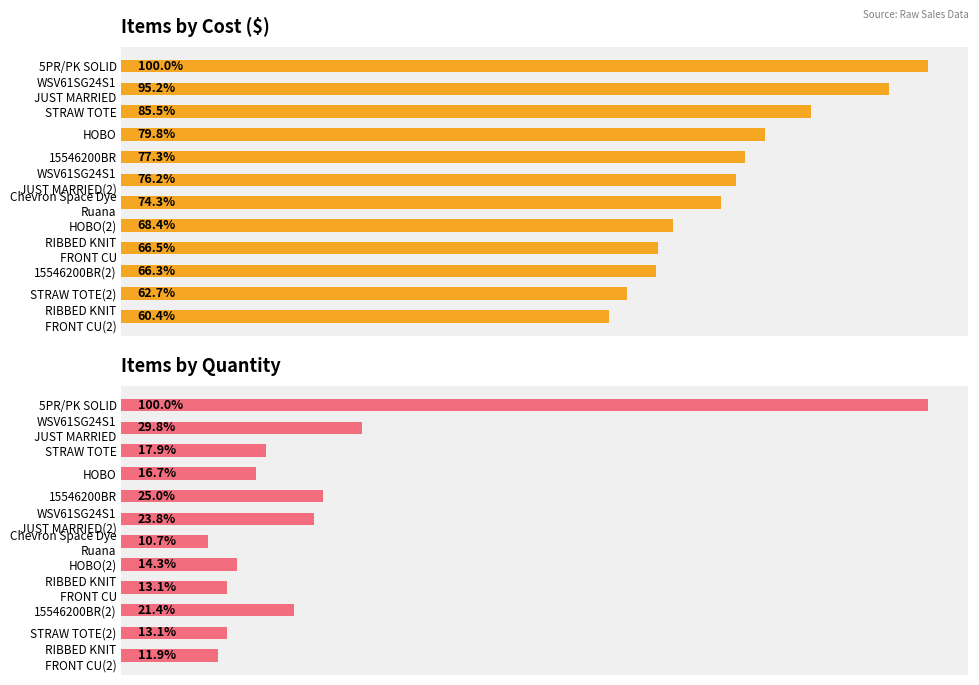

How many bars are there in total?

24